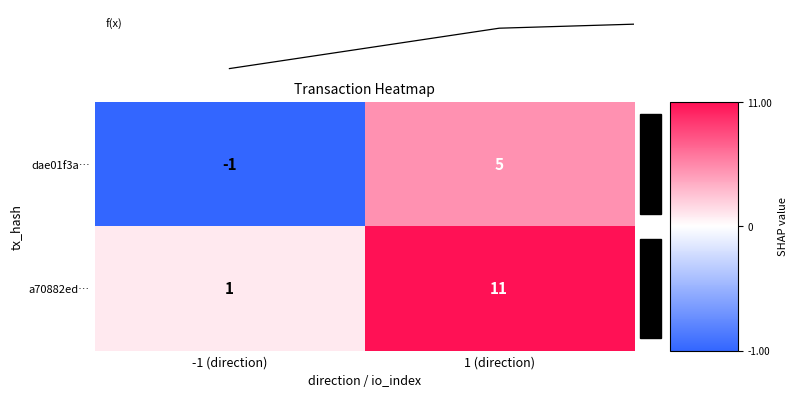

At how many categories does at least one series exceed 1?

1